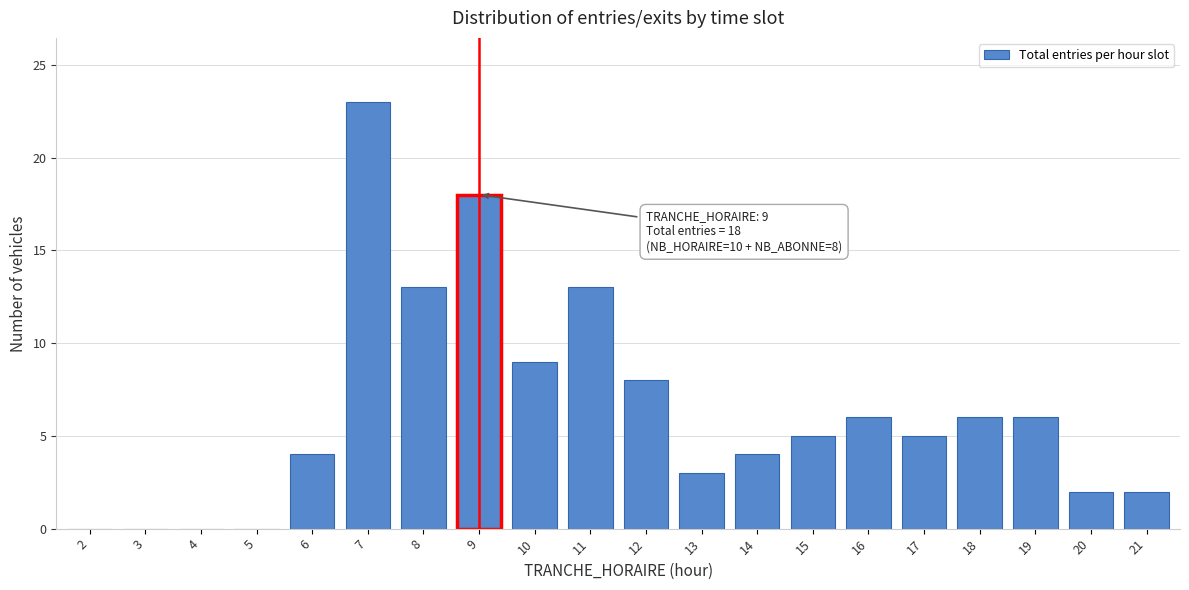

Reading left to right, transcribe all the data shown in this chart.

2=0	3=0	4=0	5=0	6=4	7=23	8=13	9=18	10=9	11=13	12=8	13=3	14=4	15=5	16=6	17=5	18=6	19=6	20=2	21=2